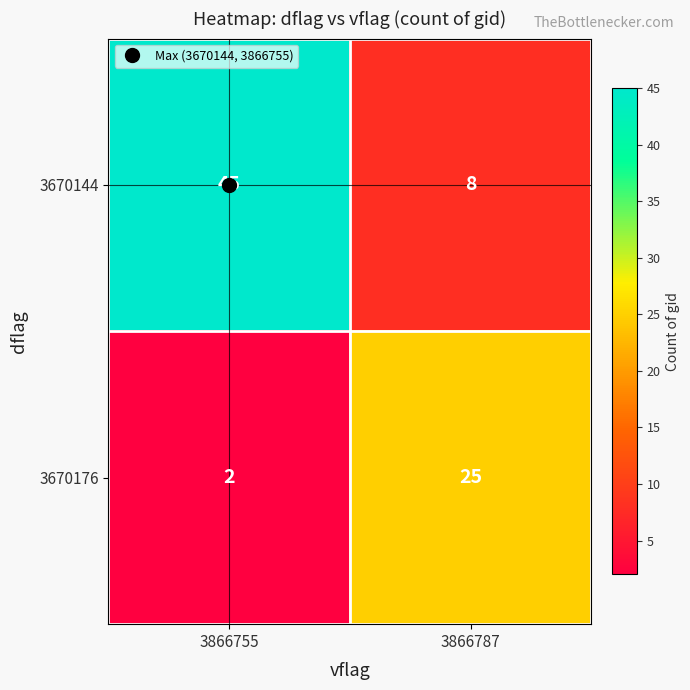

Is the value of 3670144 at 3866787 greater than the value of 3670176 at 3866755?

Yes